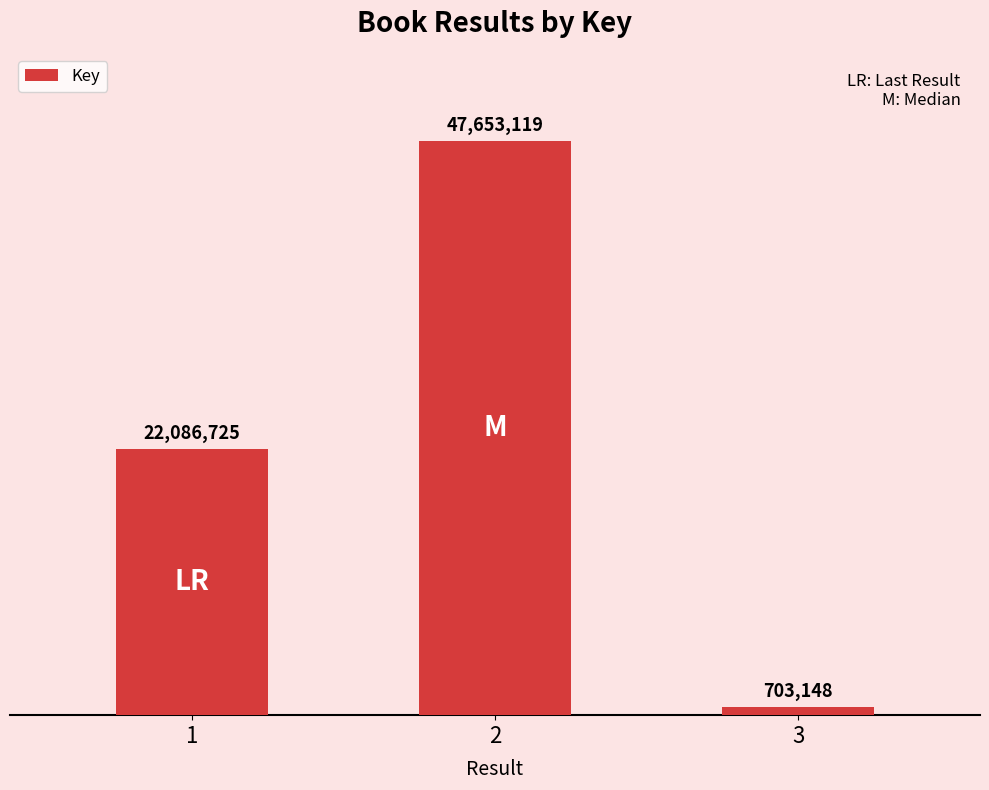

At which label is the value closest to 24178133?

1